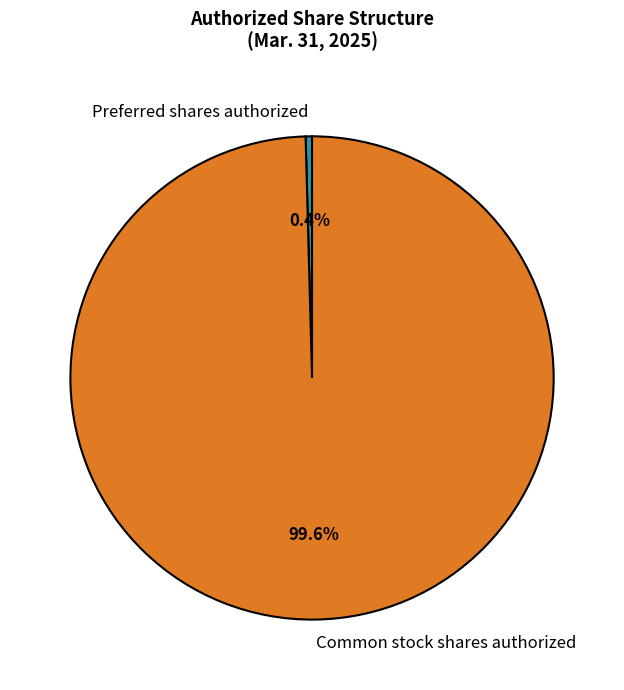

What is the largest slice in the pie chart?

Common stock shares authorized